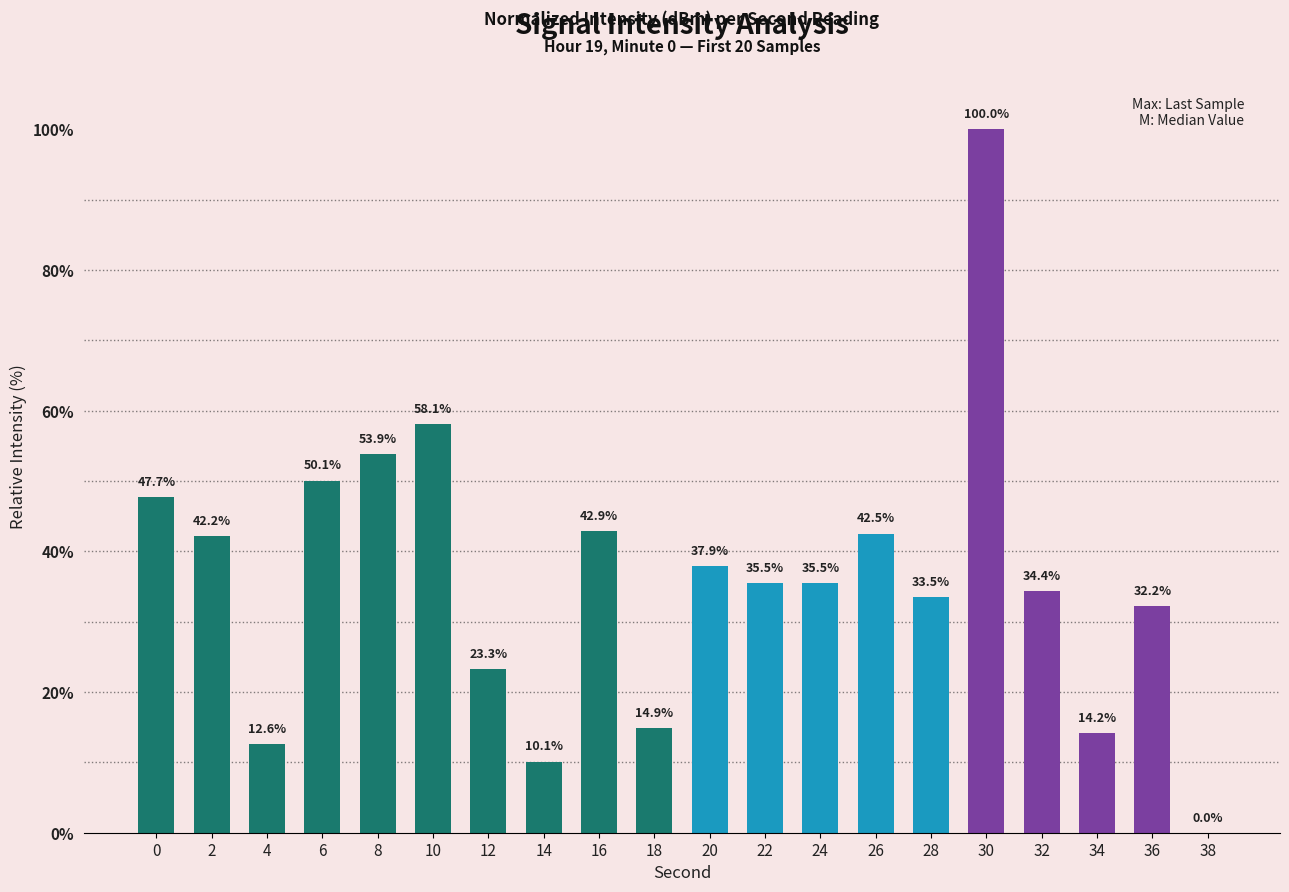

Is it true that the value at 6 is 77.1?

False